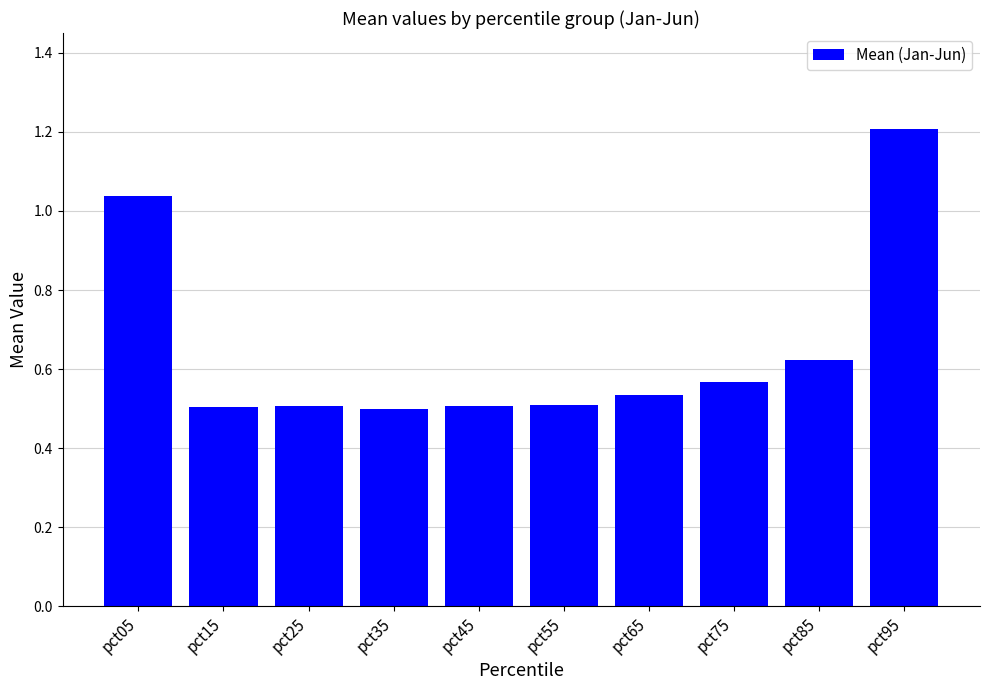

Which label corresponds to the largest value in the chart?

pct95